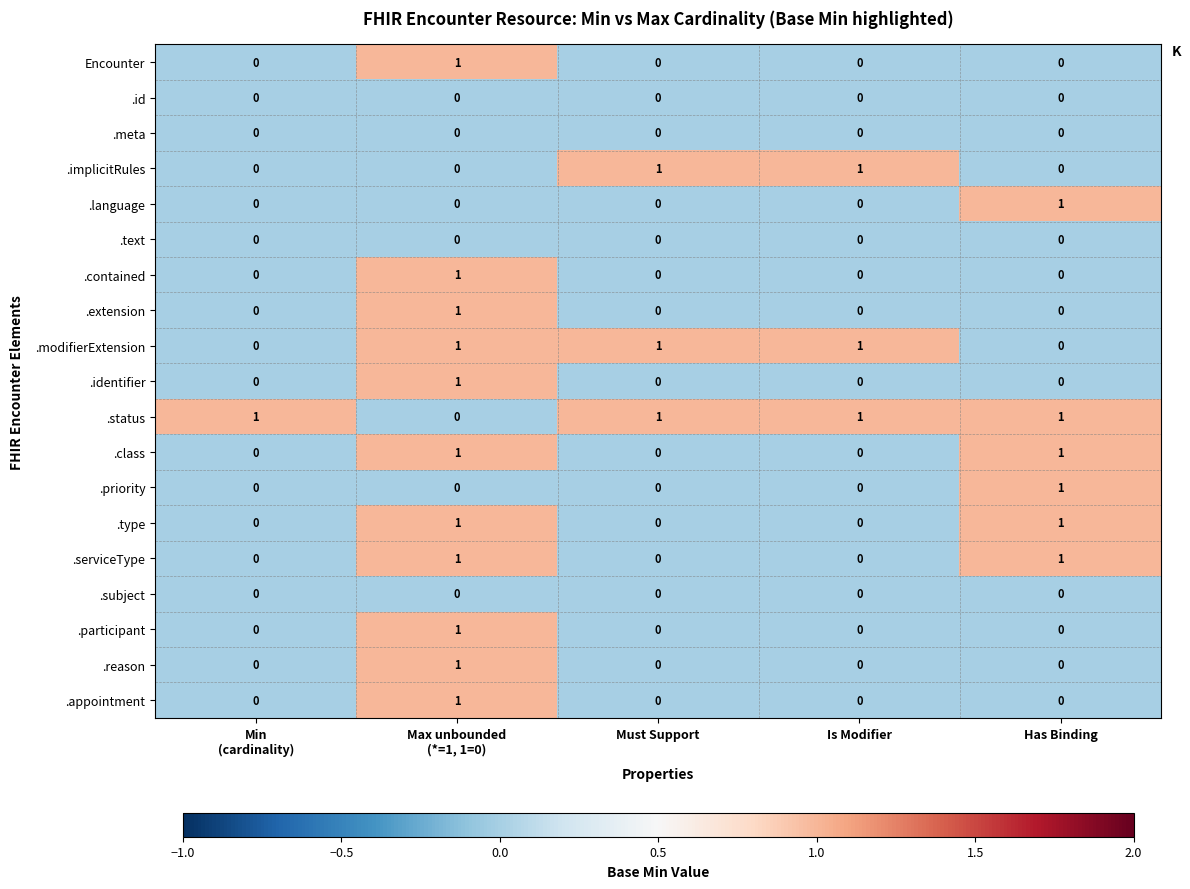

The .id series shows 0 at Is Modifier. True or false?

True